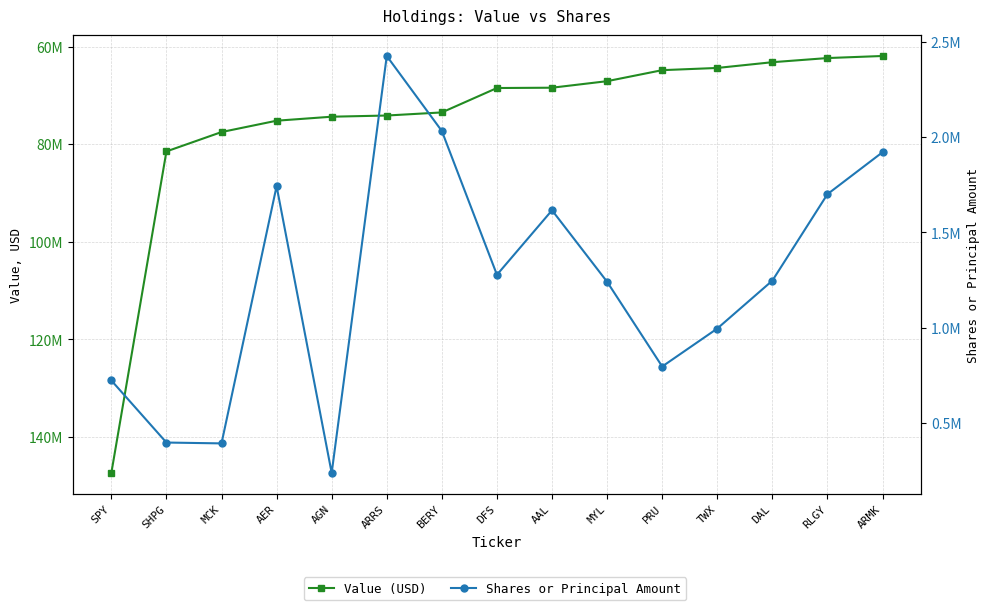

Is the value of Value (USD) at AAL greater than the value of Shares or Principal Amount at SHPG?

Yes